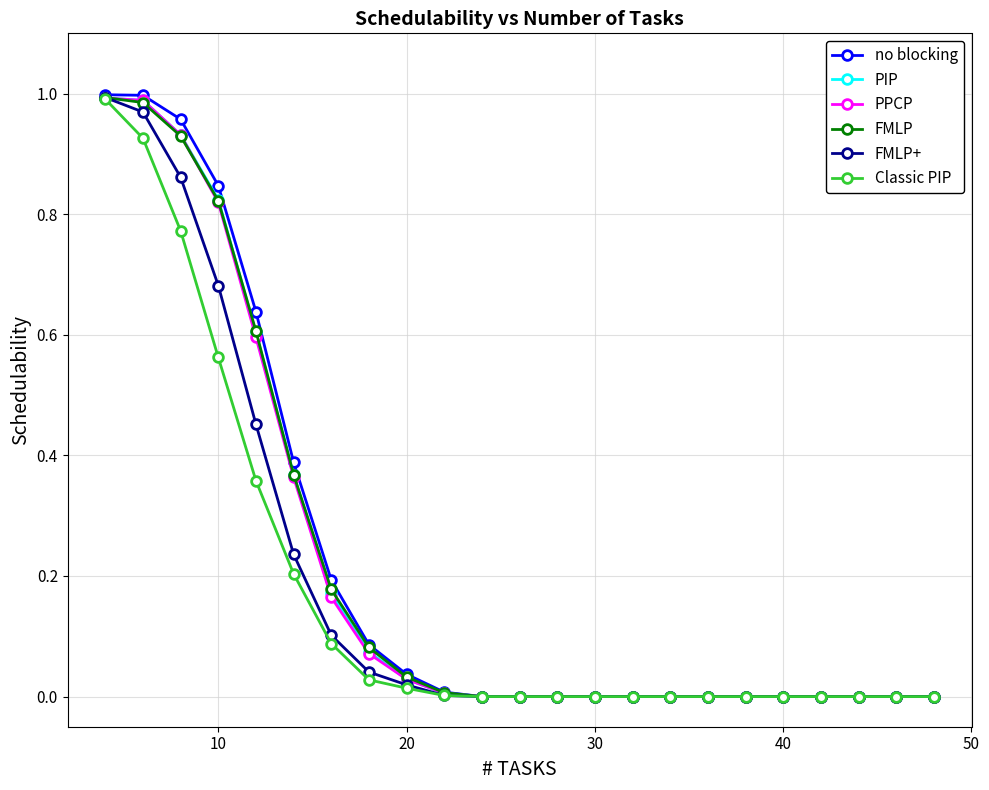

Which series has the widest spread of values?

no blocking